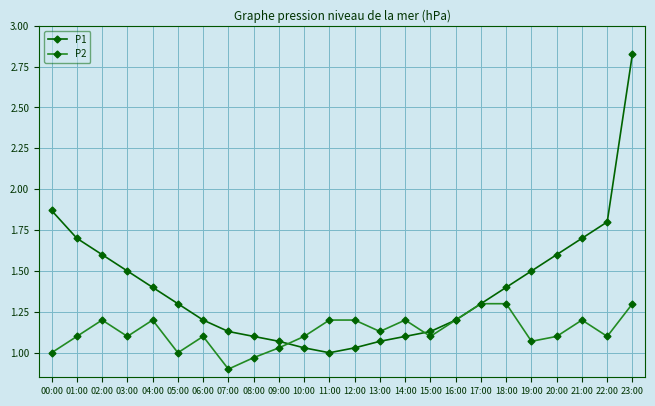

Between which two adjacent categories do P1 and P2 first intersect?

09:00 and 10:00